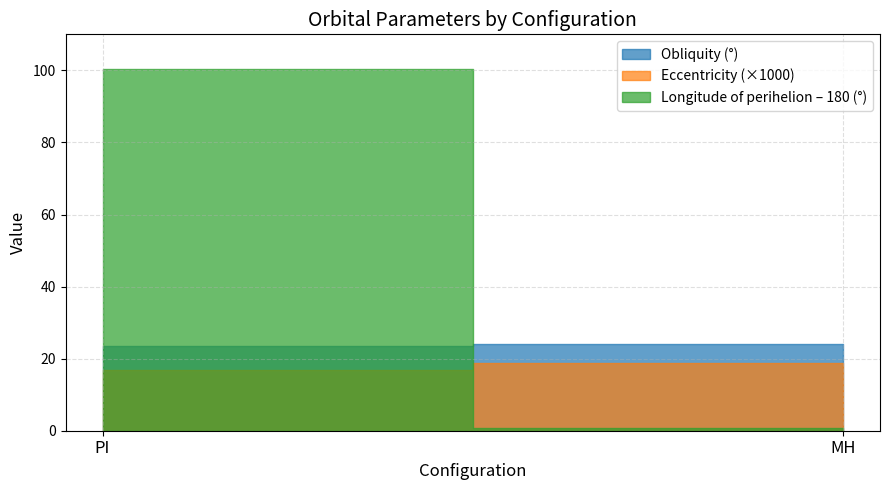

What is the average value of the Obliquity series?

23.8